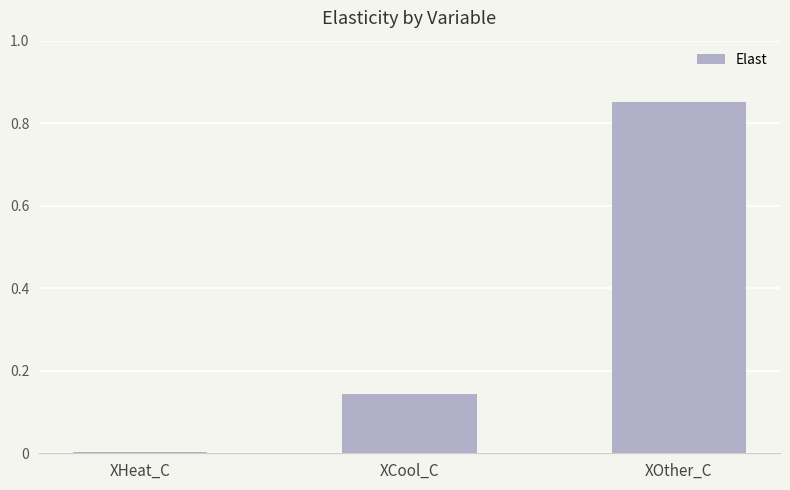

What is the label of the 3rd bar from the right?

XHeat_C